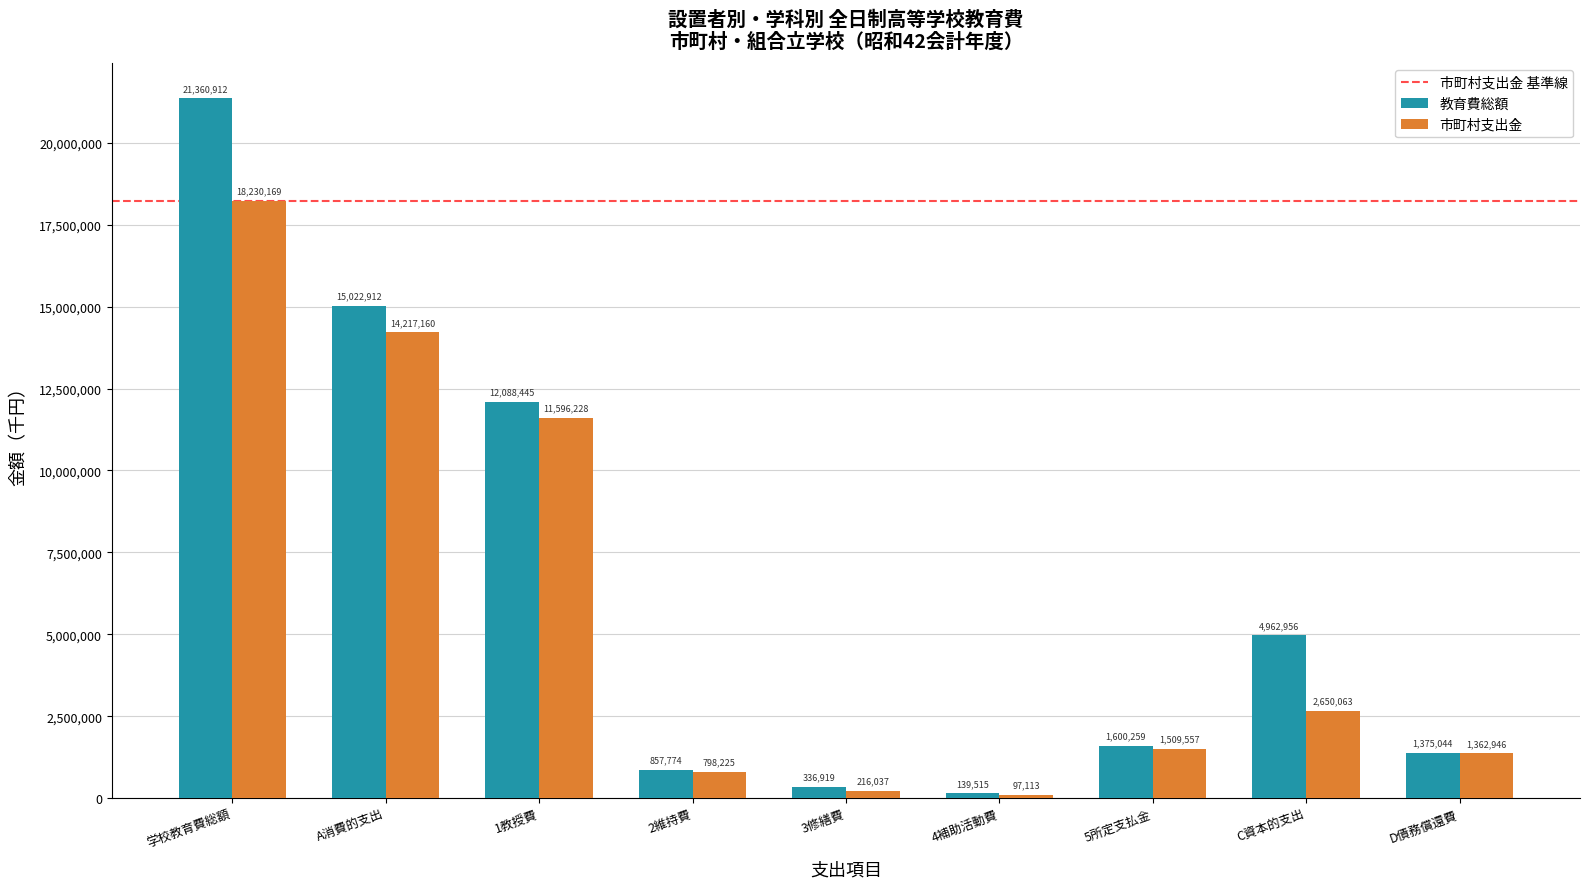

Is it true that 市町村支出金 equals 14217160 at A消費的支出?

True